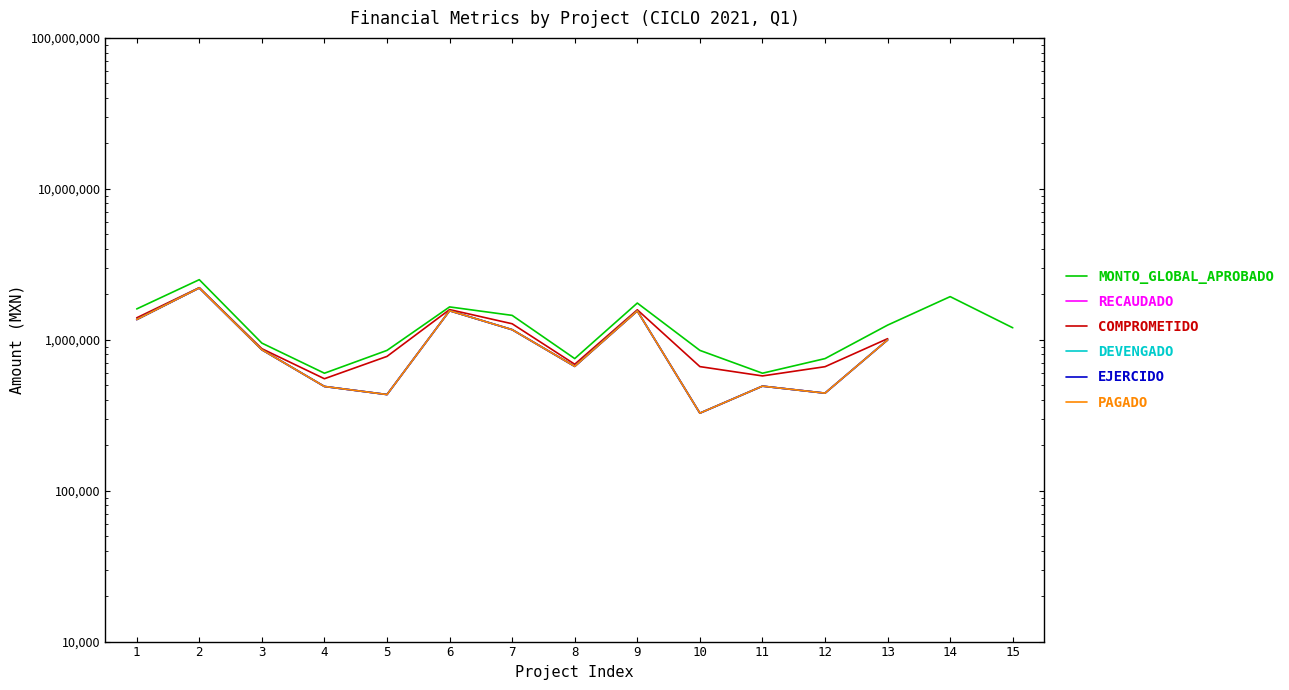

Where is DEVENGADO nearest to the value 1265268?

1